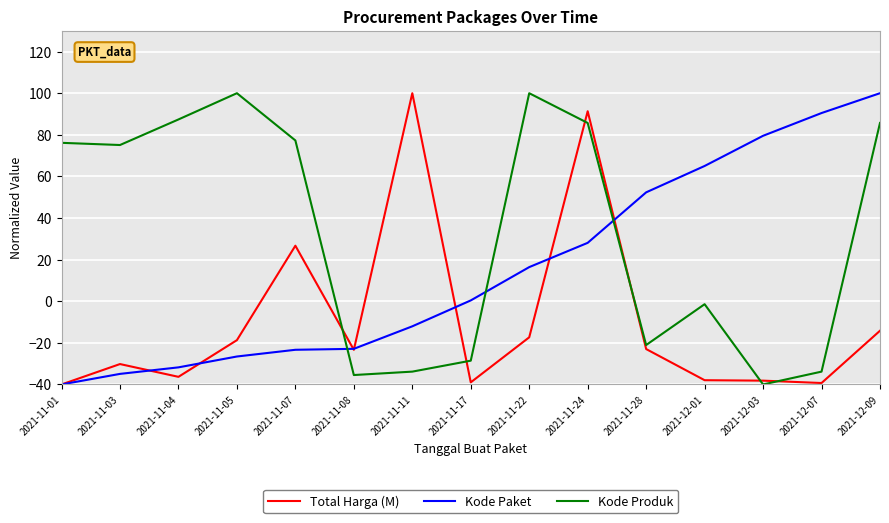

What is the average value of the Total Harga (M) series?

-9.3